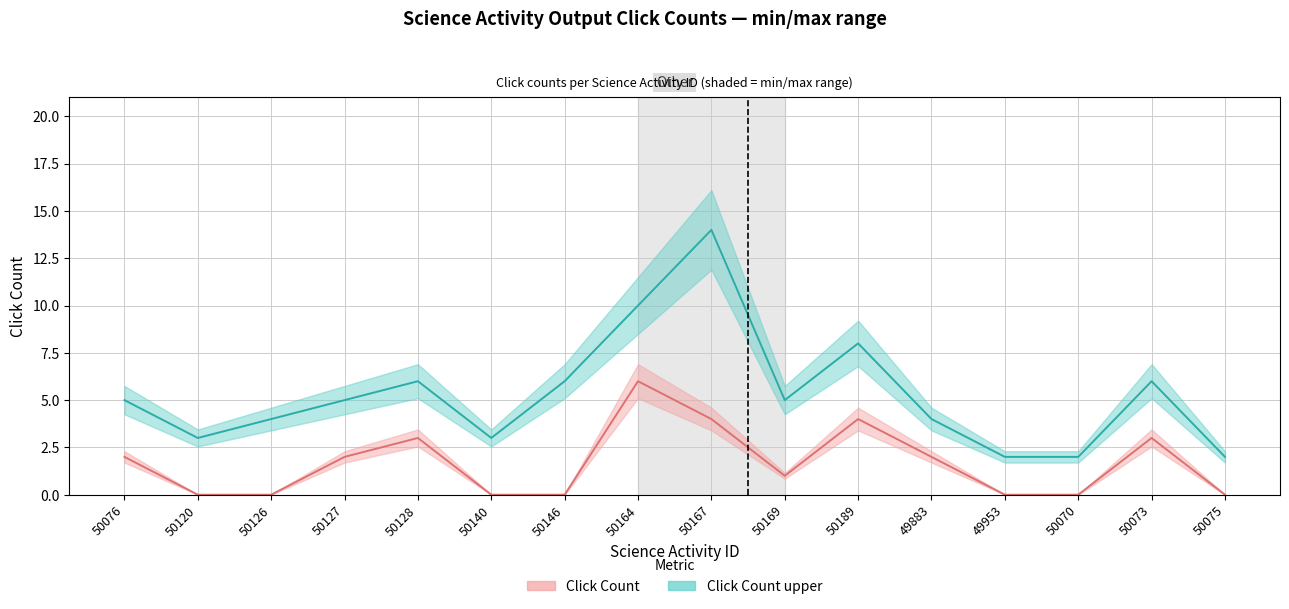

Which series changed the most between 50146 and 49953?

Click Count upper (line)